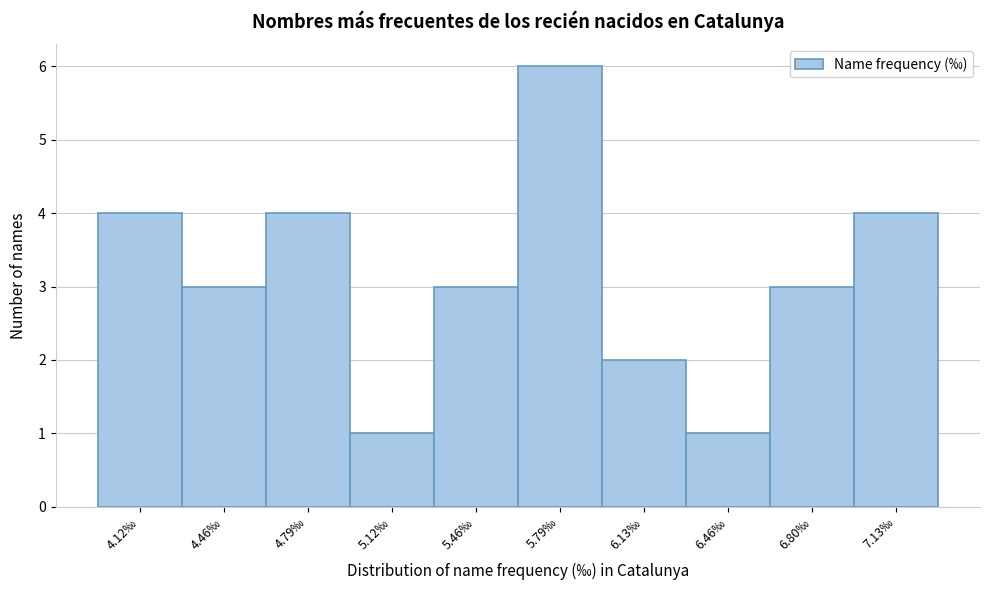

Reading left to right, list all the values displayed in this chart.

4	3	4	1	3	6	2	1	3	4